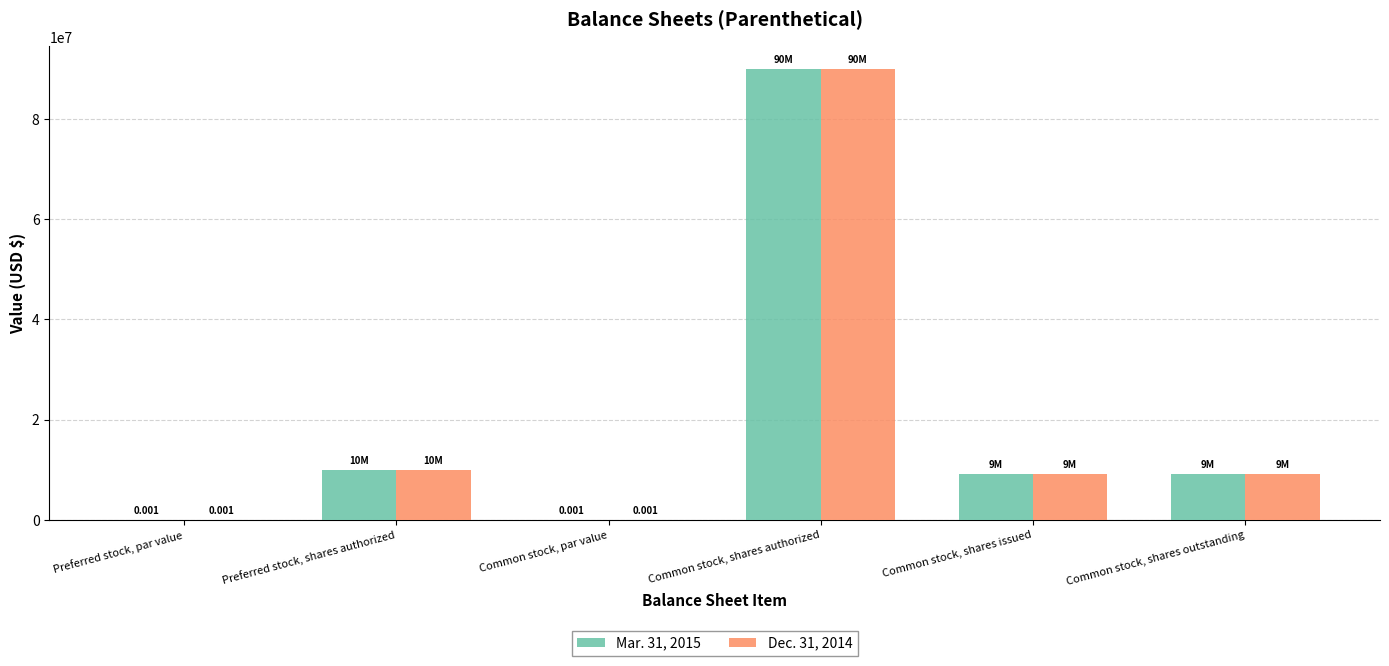

Does the chart contain stacked bars?

No